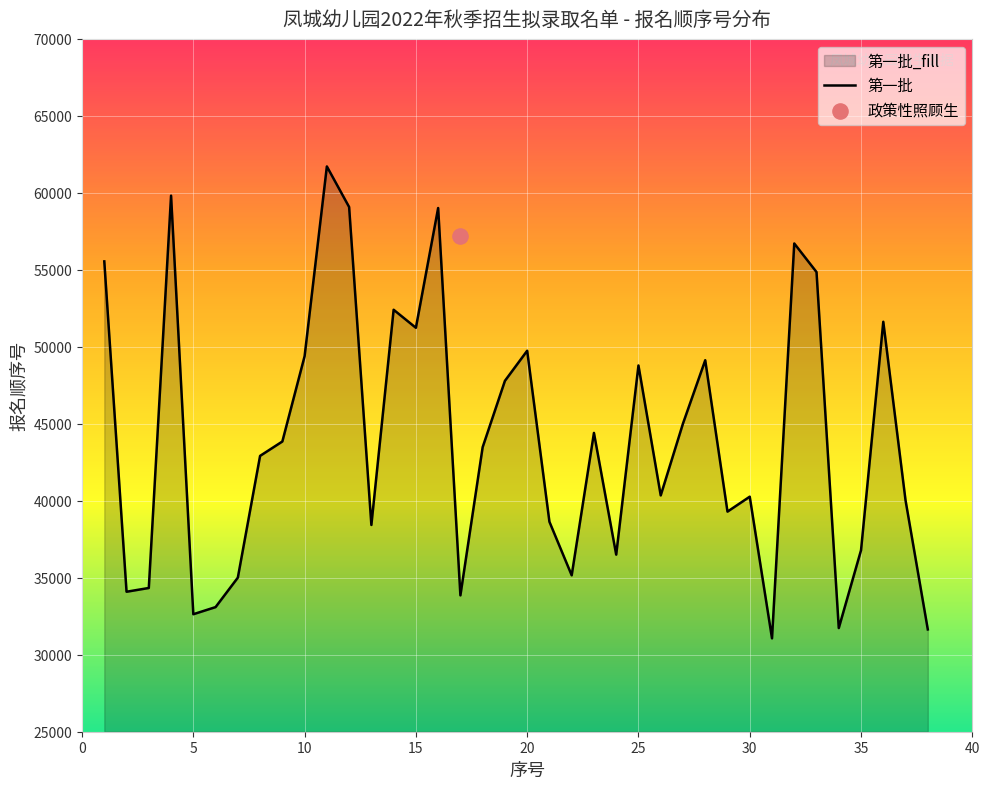

What is the change in value from 28 to 38?

-17484